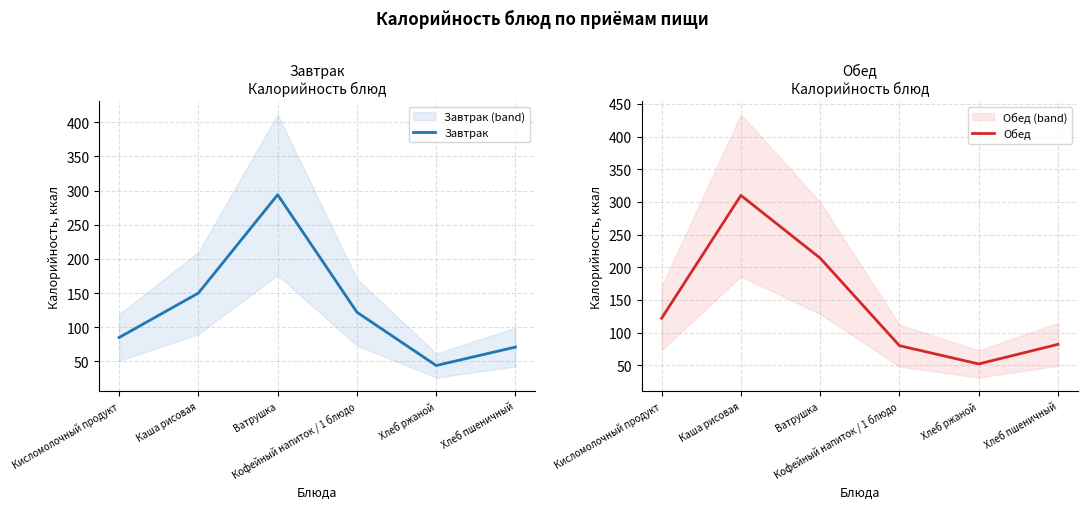

Reading left to right, list all the values displayed in this chart.

Завтрак: Кисломолочный продукт=85	Каша рисовая=150	Ватрушка=294	Кофейный напиток / 1 блюдо=122	Хлеб ржаной=44	Хлеб пшеничный=71
Обед: Кисломолочный продукт=122	Каша рисовая=310	Ватрушка=214	Кофейный напиток / 1 блюдо=80	Хлеб ржаной=52	Хлеб пшеничный=82